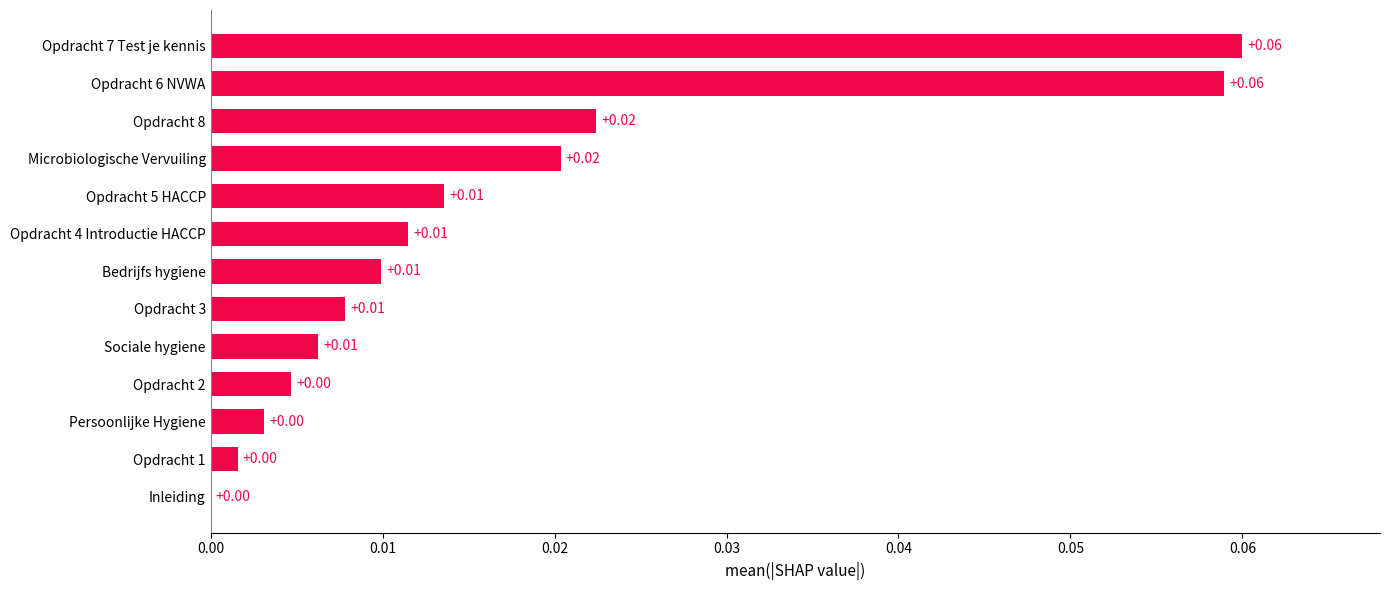

What is the sum of all values?

0.2